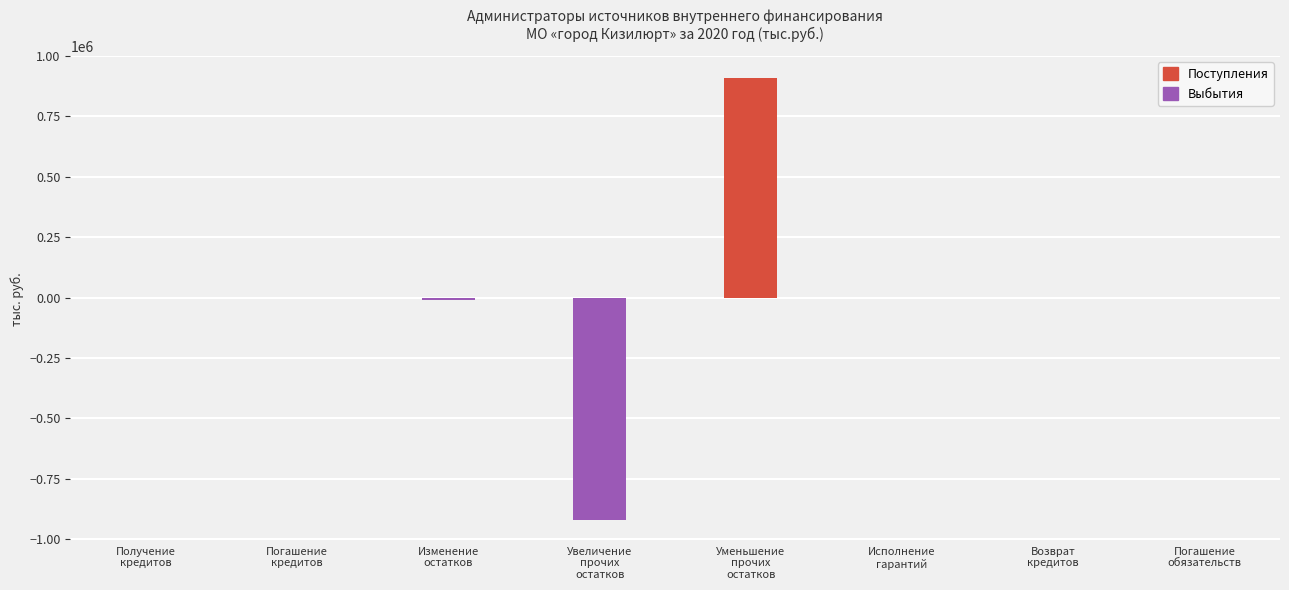

What is the average value of the Выбытия (отрицательные) series?

-116398.5